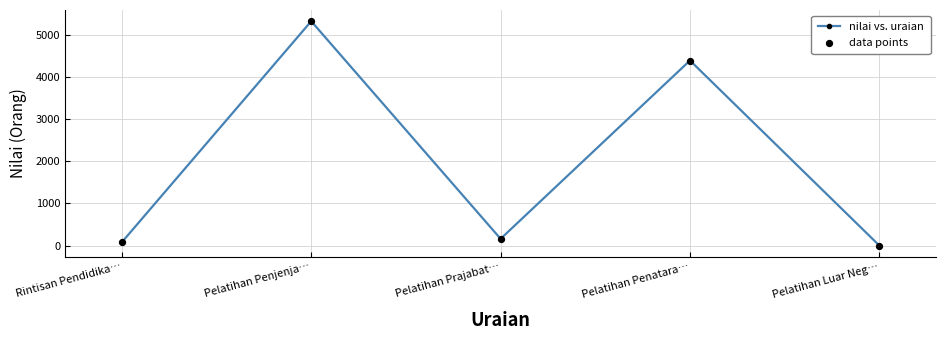

Which has a higher value, Pelatihan Penatara… or Pelatihan Prajabat…?

Pelatihan Penatara…